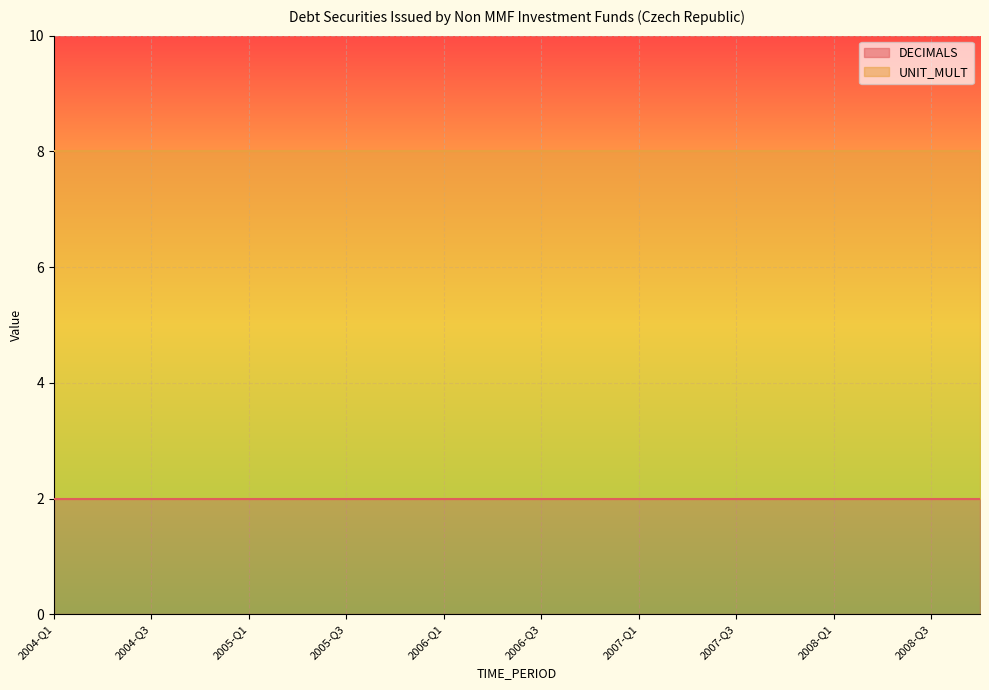

Is the value of DECIMALS at 2007-Q1 greater than the value of UNIT_MULT at 2008-Q2?

No